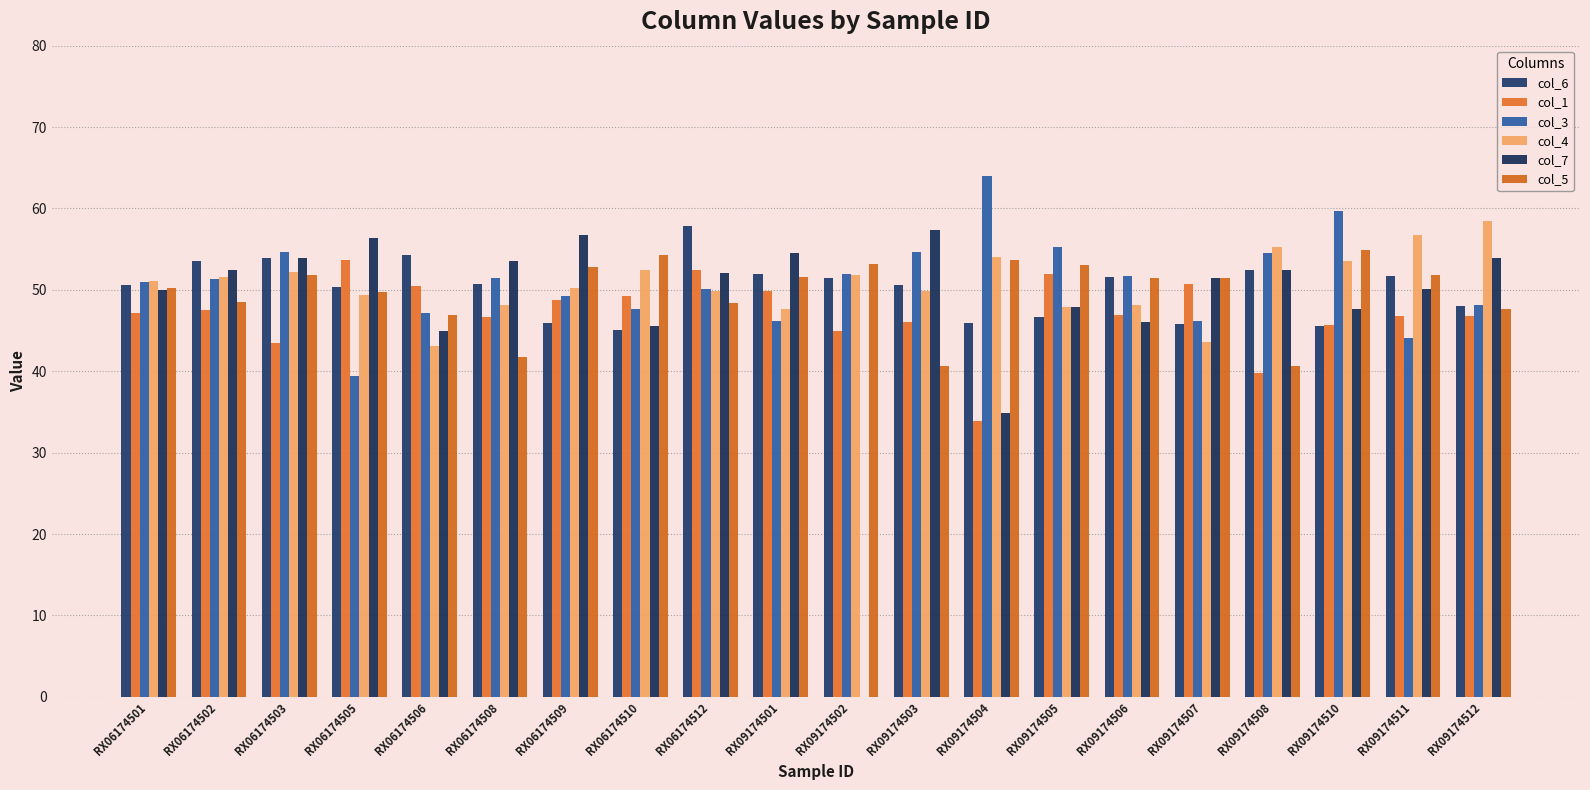

Is the value of col_3 at RX09174505 greater than the value of col_6 at RX09174508?

Yes